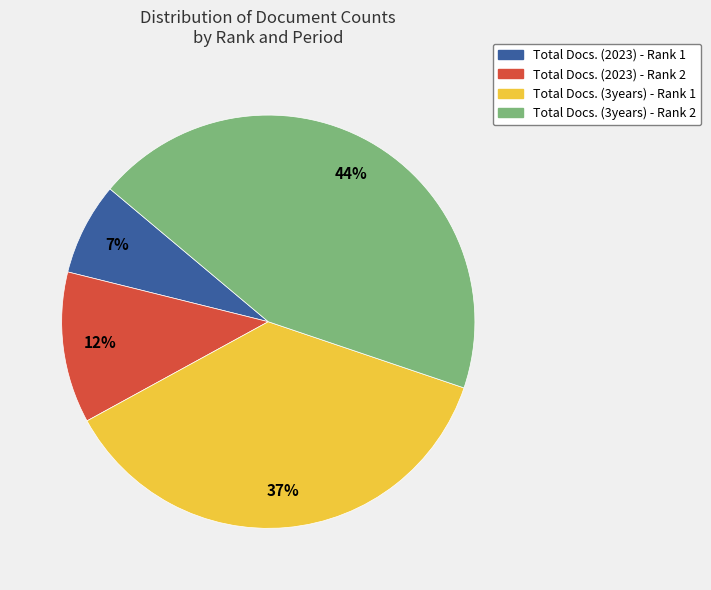

Is there any slice that represents more than half of the pie?

No